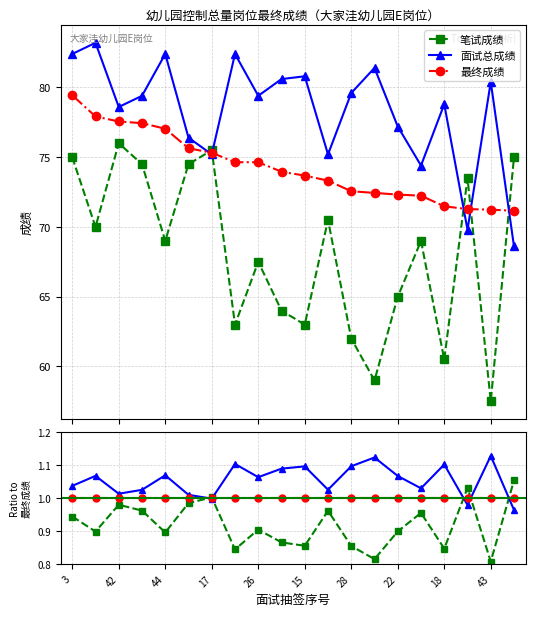

True or false: 面试总成绩 has a value of 0.2 at 28.

False